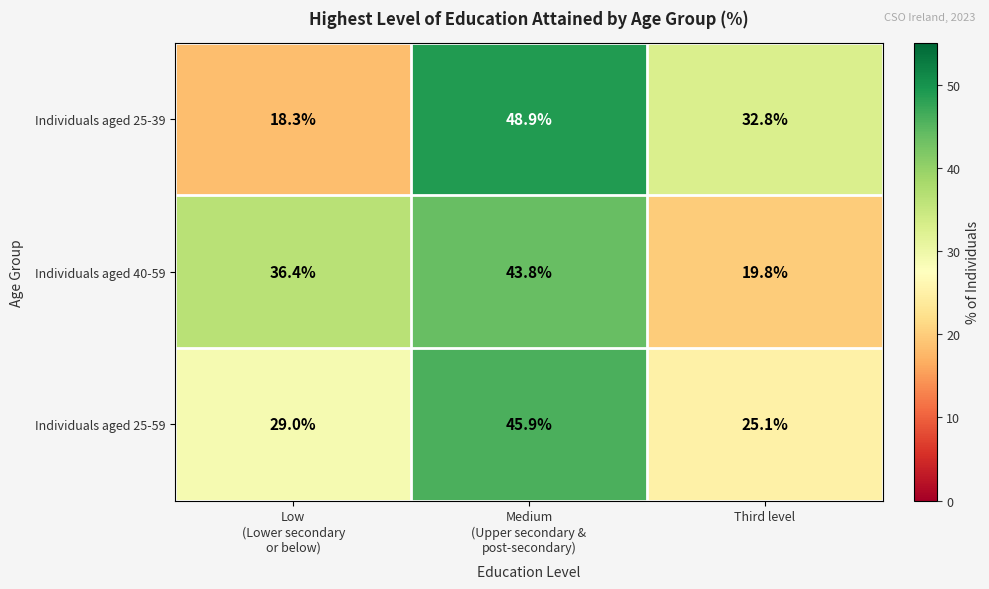

What value does the Individuals aged 25-59 series have at Third level?

25.1